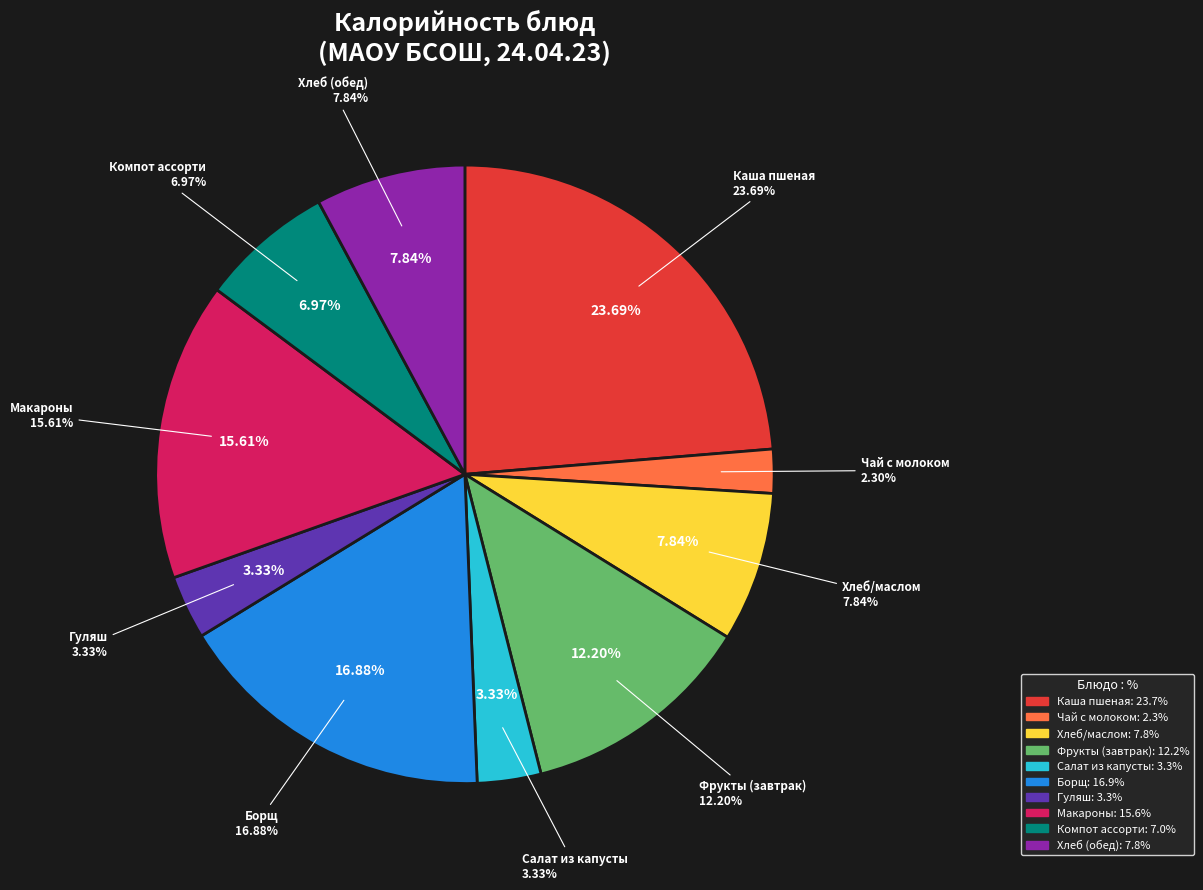

Rank the categories by value from highest to lowest.

Каша пшеная, Борщ, Макароны, Фрукты (завтрак), Хлеб/маслом, Хлеб (обед), Компот ассорти, Салат из капусты, Гуляш, Чай с молоком